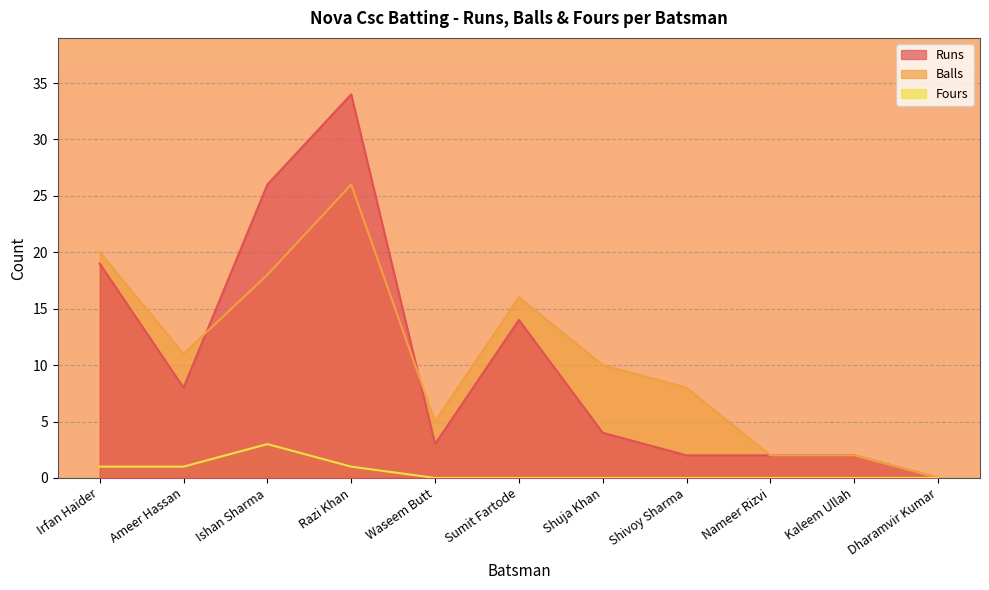

Reading left to right, what are all the values shown in this chart?

Runs: Irfan Haider=19	Ameer Hassan=8	Ishan Sharma=26	Razi Khan=34	Waseem Butt=3	Sumit Fartode=14	Shuja Khan=4	Shivoy Sharma=2	Nameer Rizvi=2	Kaleem Ullah=2	Dharamvir Kumar=0
Balls: Irfan Haider=20	Ameer Hassan=11	Ishan Sharma=18	Razi Khan=26	Waseem Butt=5	Sumit Fartode=16	Shuja Khan=10	Shivoy Sharma=8	Nameer Rizvi=2	Kaleem Ullah=2	Dharamvir Kumar=0
Fours: Irfan Haider=1	Ameer Hassan=1	Ishan Sharma=3	Razi Khan=1	Waseem Butt=0	Sumit Fartode=0	Shuja Khan=0	Shivoy Sharma=0	Nameer Rizvi=0	Kaleem Ullah=0	Dharamvir Kumar=0